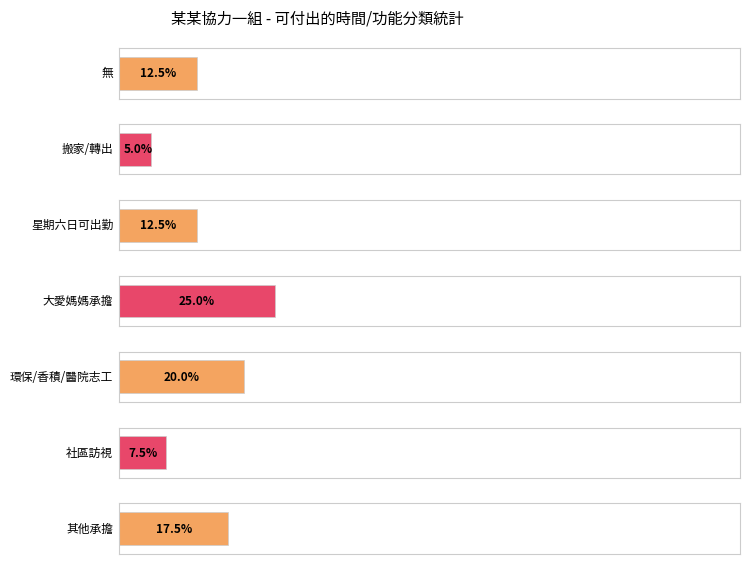

What is the difference between the values at 2 and 6?

2